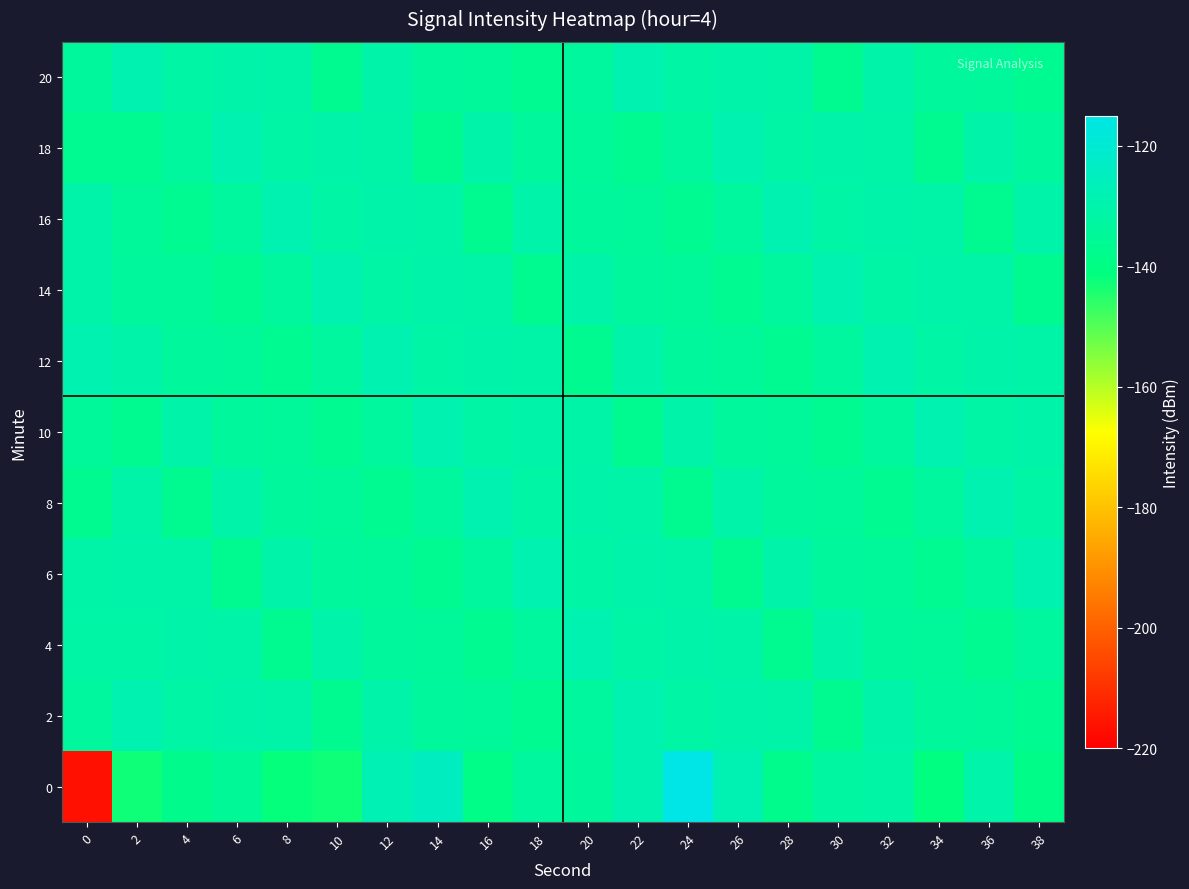

Reading left to right, extract all data points from this chart.

0: 0=-216.5	2=-142.9	4=-137.8	6=-135.5	8=-141.8	10=-142.7	12=-127.6	14=-124.7	16=-139.2	18=-133.6	20=-133.7	22=-128.6	24=-115.1	26=-128.2	28=-137.7	30=-132.7	32=-131.4	34=-141.2	36=-130.2	38=-139.0
2: 0=-133.5	2=-128.4	4=-131.7	6=-130.5	8=-130.7	10=-137.0	12=-130.6	14=-133.9	16=-134.4	18=-136.4	20=-133.5	22=-128.4	24=-131.7	26=-130.5	28=-130.7	30=-137.0	32=-130.6	34=-133.9	36=-134.4	38=-136.4
4: 0=-131.7	2=-131.7	4=-130.5	6=-130.7	8=-137.0	10=-130.6	12=-133.9	14=-134.4	16=-136.4	18=-133.5	20=-128.4	22=-131.7	24=-130.5	26=-130.7	28=-137.0	30=-130.6	32=-133.9	34=-134.4	36=-136.4	38=-133.5
6: 0=-130.7	2=-130.5	4=-130.7	6=-137.0	8=-130.6	10=-133.9	12=-134.4	14=-136.4	16=-133.5	18=-128.4	20=-131.7	22=-130.5	24=-130.7	26=-137.0	28=-130.6	30=-133.9	32=-134.4	34=-136.4	36=-133.5	38=-128.4
8: 0=-137.0	2=-130.7	4=-137.0	6=-130.6	8=-133.9	10=-134.4	12=-136.4	14=-133.5	16=-128.4	18=-131.7	20=-130.5	22=-130.7	24=-137.0	26=-130.6	28=-133.9	30=-134.4	32=-136.4	34=-133.5	36=-128.4	38=-131.7
10: 0=-134.4	2=-137.0	4=-130.6	6=-133.9	8=-134.4	10=-136.4	12=-133.5	14=-128.4	16=-131.7	18=-130.5	20=-130.7	22=-137.0	24=-130.6	26=-133.9	28=-134.4	30=-136.4	32=-133.5	34=-128.4	36=-131.7	38=-130.5
12: 0=-128.4	2=-130.6	4=-133.9	6=-134.4	8=-136.4	10=-133.5	12=-128.4	14=-131.7	16=-130.5	18=-130.7	20=-137.0	22=-130.6	24=-133.9	26=-134.4	28=-136.4	30=-133.5	32=-128.4	34=-131.7	36=-130.5	38=-130.7
14: 0=-130.5	2=-133.9	4=-134.4	6=-136.4	8=-133.5	10=-128.4	12=-131.7	14=-130.5	16=-130.7	18=-137.0	20=-130.6	22=-133.9	24=-134.4	26=-136.4	28=-133.5	30=-128.4	32=-131.7	34=-130.5	36=-130.7	38=-137.0
16: 0=-130.6	2=-134.4	4=-136.4	6=-133.5	8=-128.4	10=-131.7	12=-130.5	14=-130.7	16=-137.0	18=-130.6	20=-133.9	22=-134.4	24=-136.4	26=-133.5	28=-128.4	30=-131.7	32=-130.5	34=-130.7	36=-137.0	38=-130.6
18: 0=-136.4	2=-136.4	4=-133.5	6=-128.4	8=-131.7	10=-130.5	12=-130.7	14=-137.0	16=-130.6	18=-133.9	20=-134.4	22=-136.4	24=-133.5	26=-128.4	28=-131.7	30=-130.5	32=-130.7	34=-137.0	36=-130.6	38=-133.9
20: 0=-133.9	2=-128.4	4=-131.7	6=-130.5	8=-130.7	10=-137.0	12=-130.6	14=-133.9	16=-134.4	18=-136.4	20=-133.5	22=-128.4	24=-131.7	26=-130.5	28=-130.7	30=-137.0	32=-130.6	34=-133.9	36=-134.4	38=-136.4